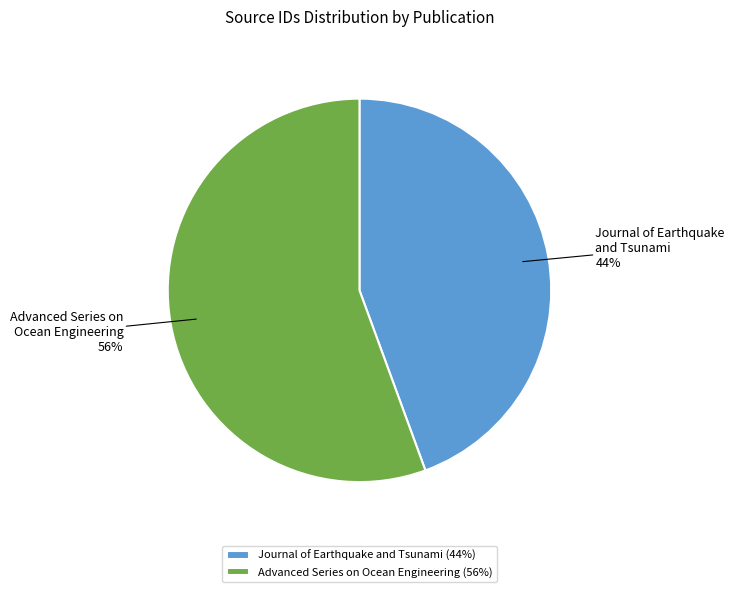

Which has a higher value, Journal of Earthquake and Tsunami or Advanced Series on Ocean Engineering?

Advanced Series on Ocean Engineering